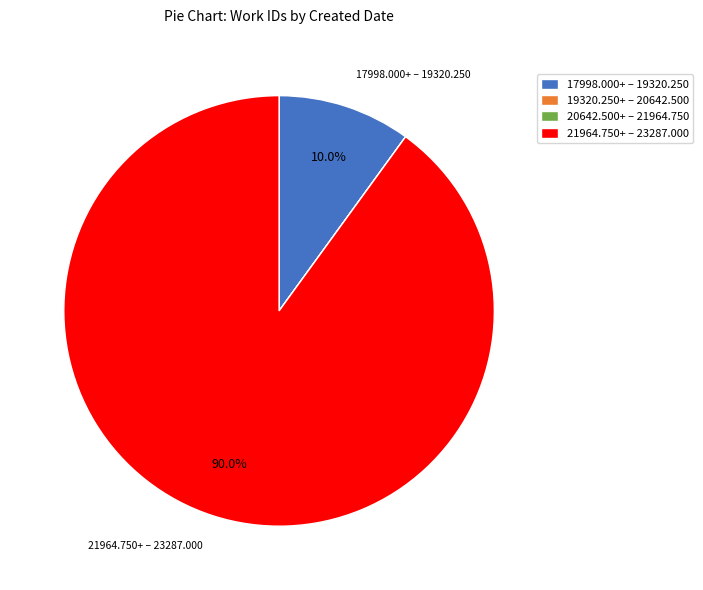

Between 21964.750+ – 23287.000 and 17998.000+ – 19320.250, which is larger?

21964.750+ – 23287.000